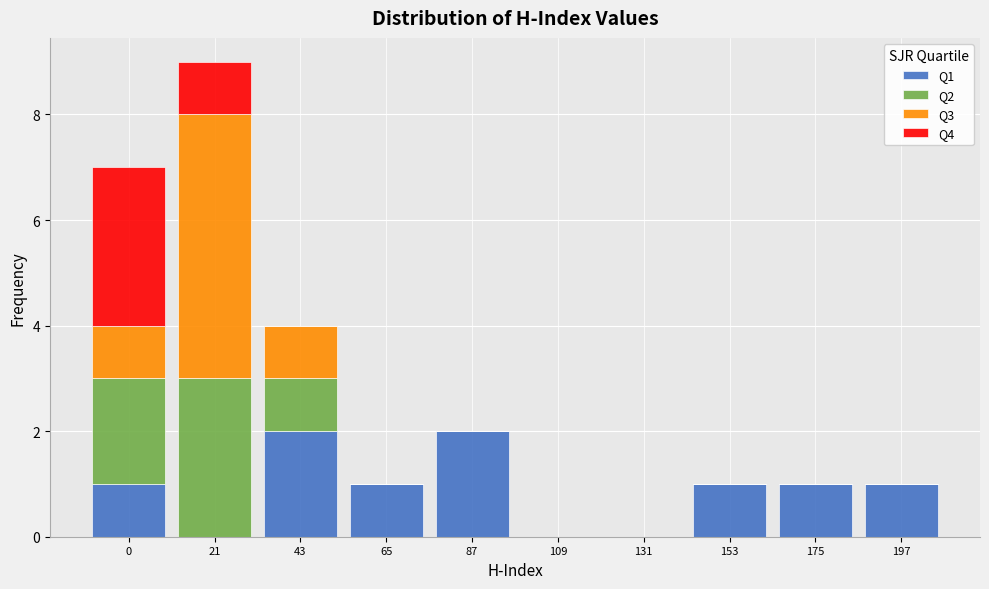

The value of Q1 at 65 is 1. True or false?

True